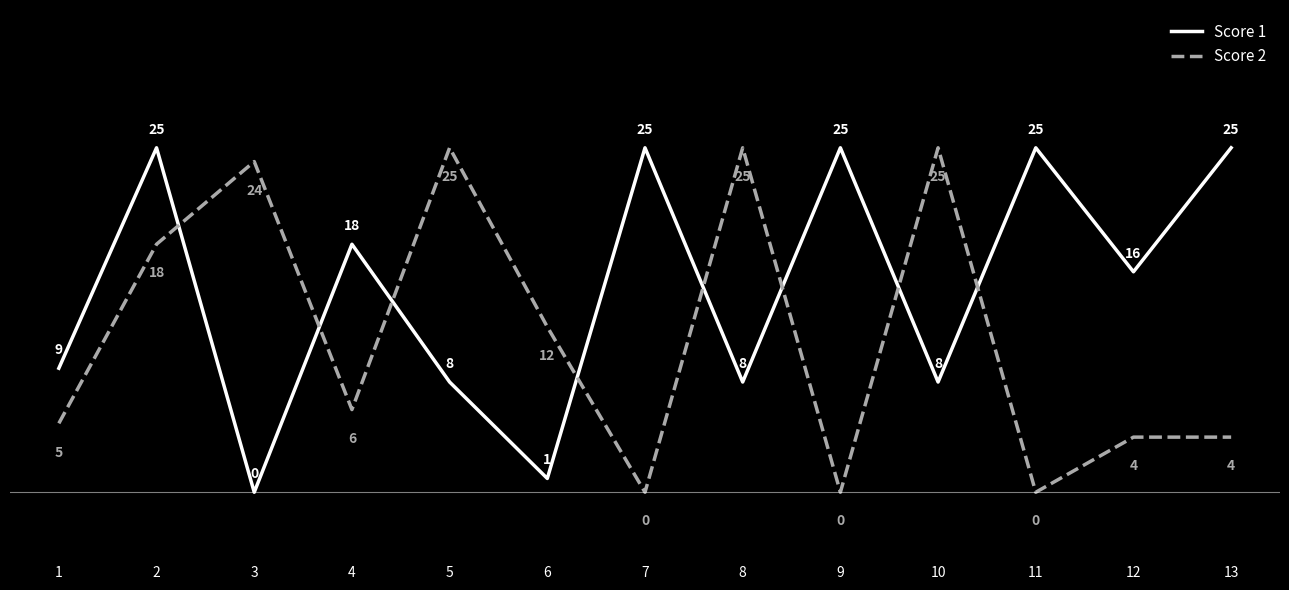

What are all the series names shown in the legend?

Score 1, Score 2